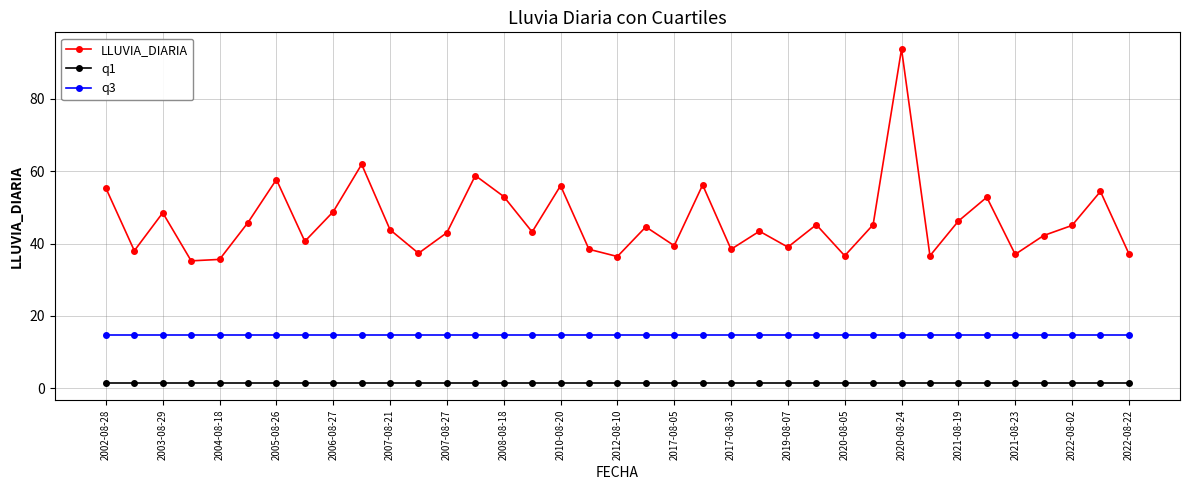

What are all the series names shown in the legend?

LLUVIA_DIARIA, q1, q3